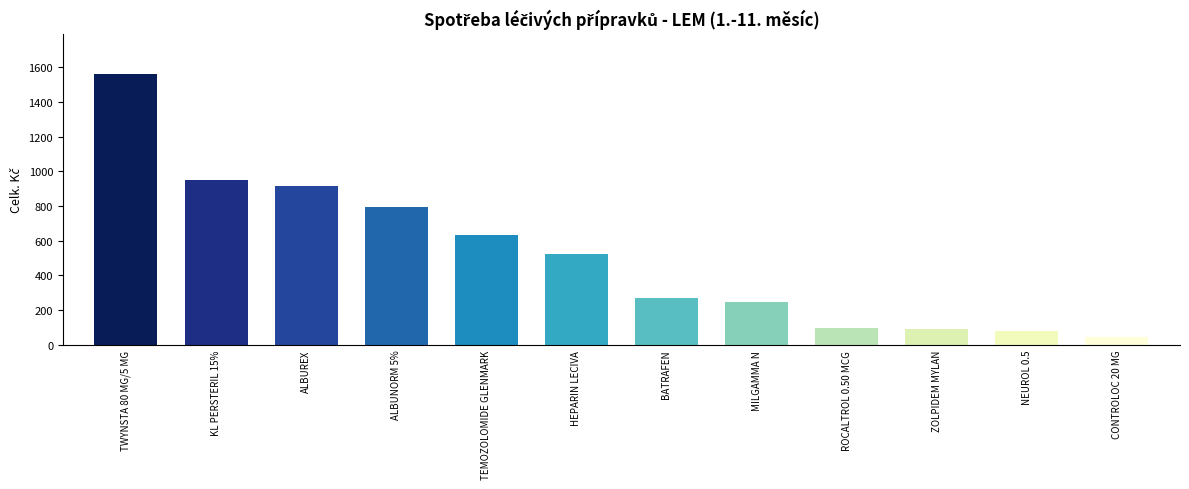

Are the bars grouped side by side (vs. stacked)?

No